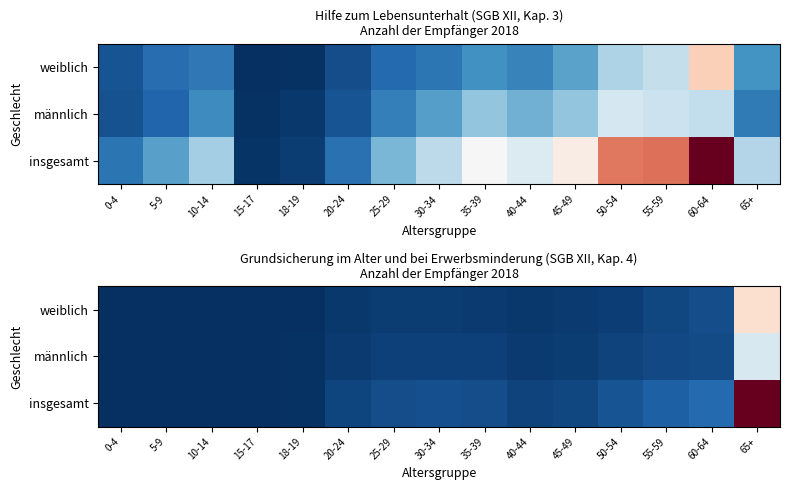

How many data points in weiblich are less than 1251?

7